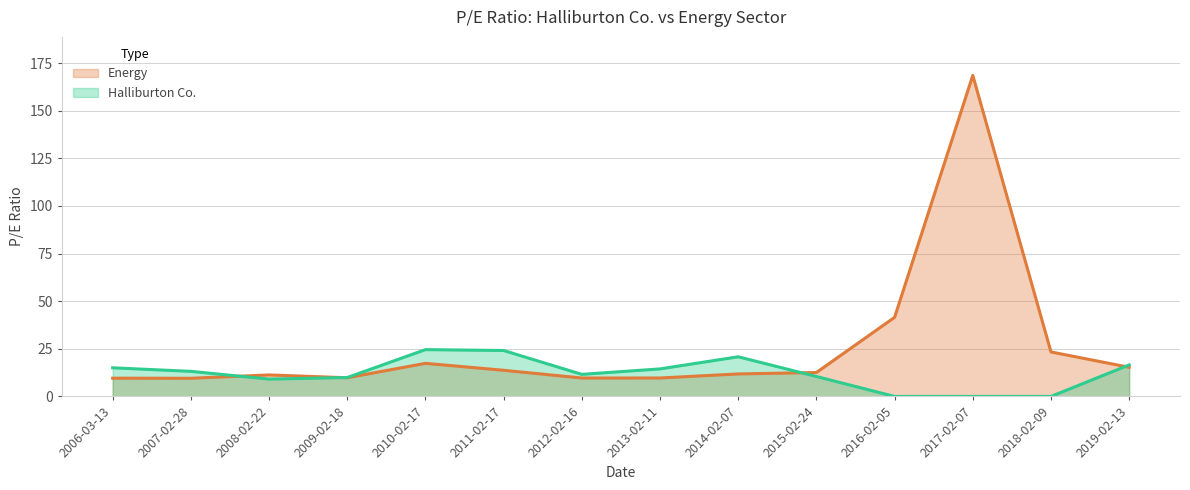

What is the sum of the Energy values at 2007-02-28 and 2018-02-09?

32.9